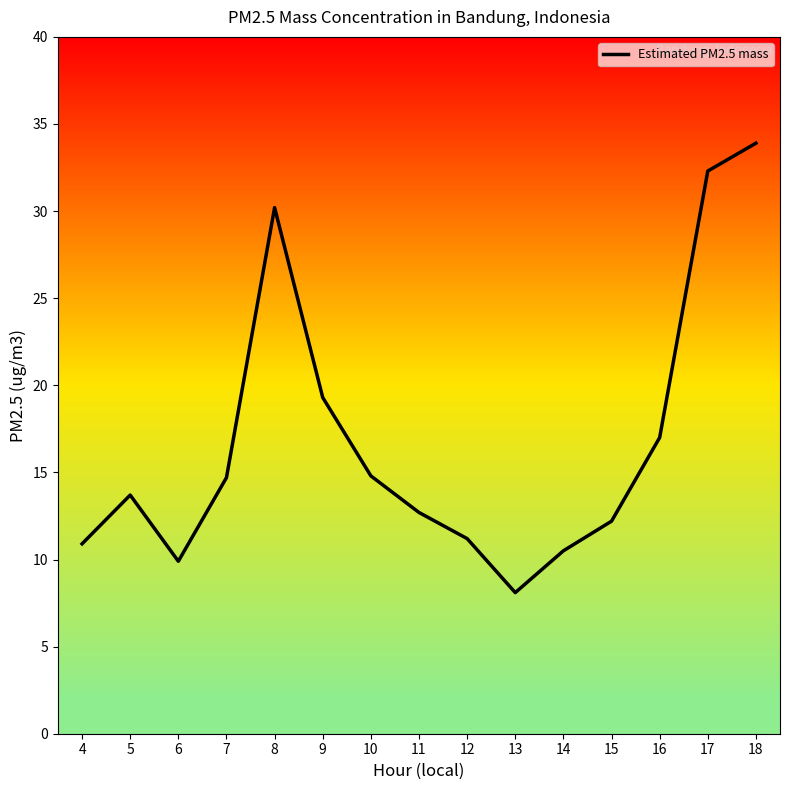

What is the difference between the maximum and second lowest values?

24.0